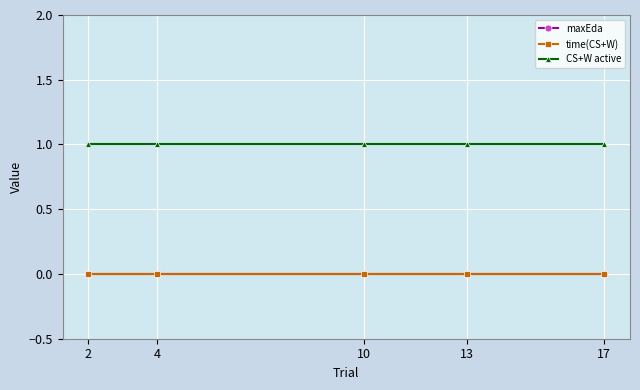

Does the chart have visible grid lines?

Yes